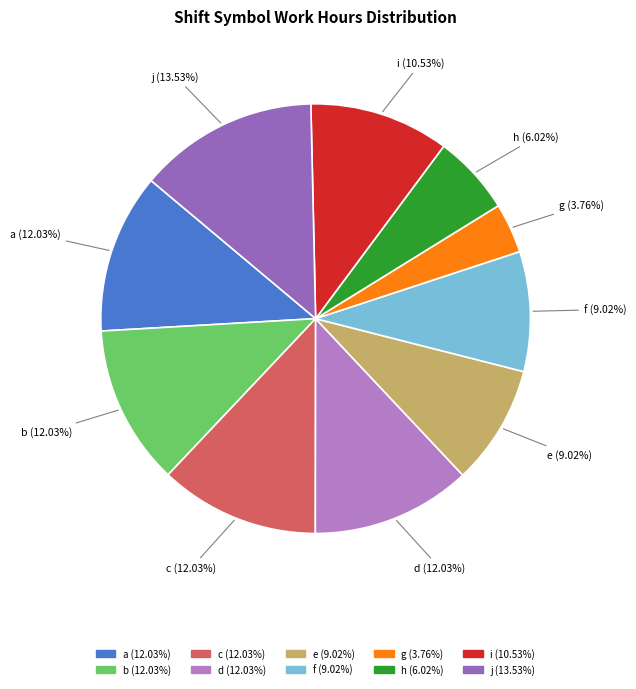

How many slices are in this pie chart?

10